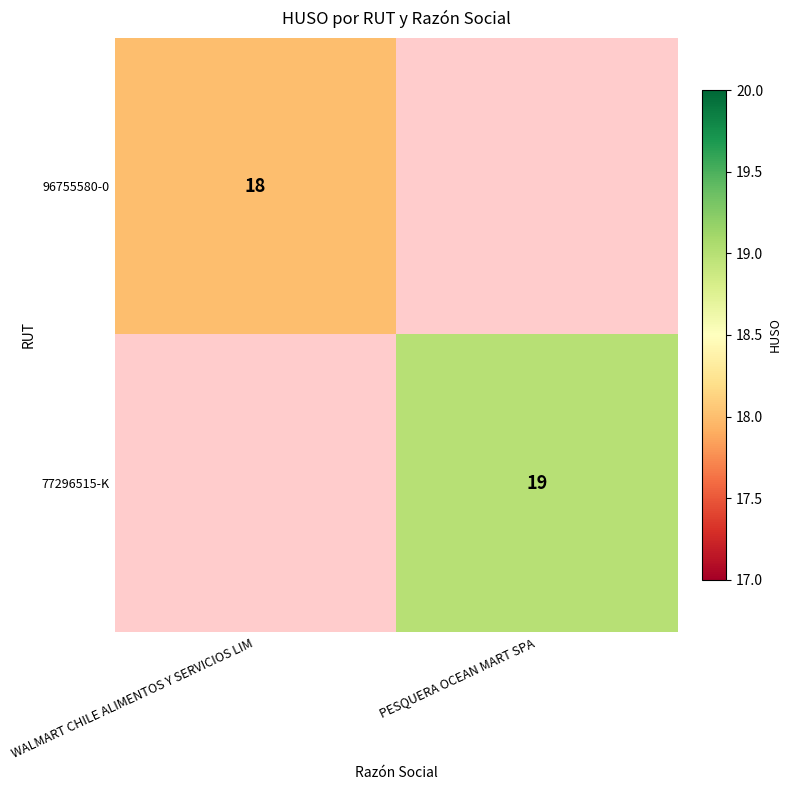

True or false: 96755580-0 has a value of 11 at WALMART CHILE ALIMENTOS Y SERVICIOS LIM.

False